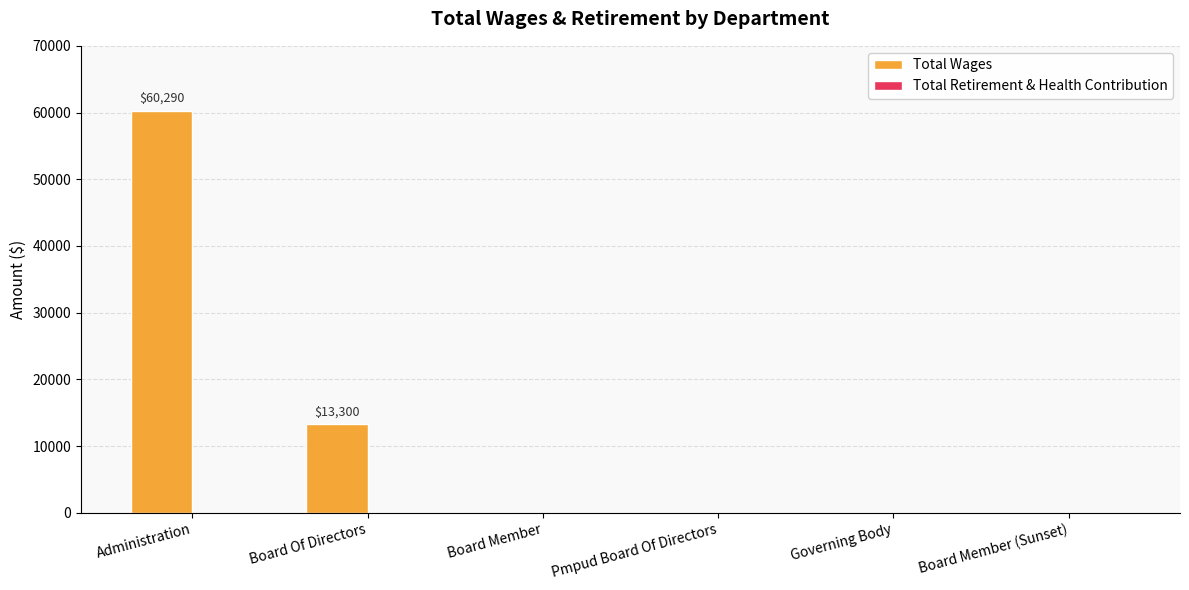

What is the change in value from Administration to Pmpud Board Of Directors?

-60290